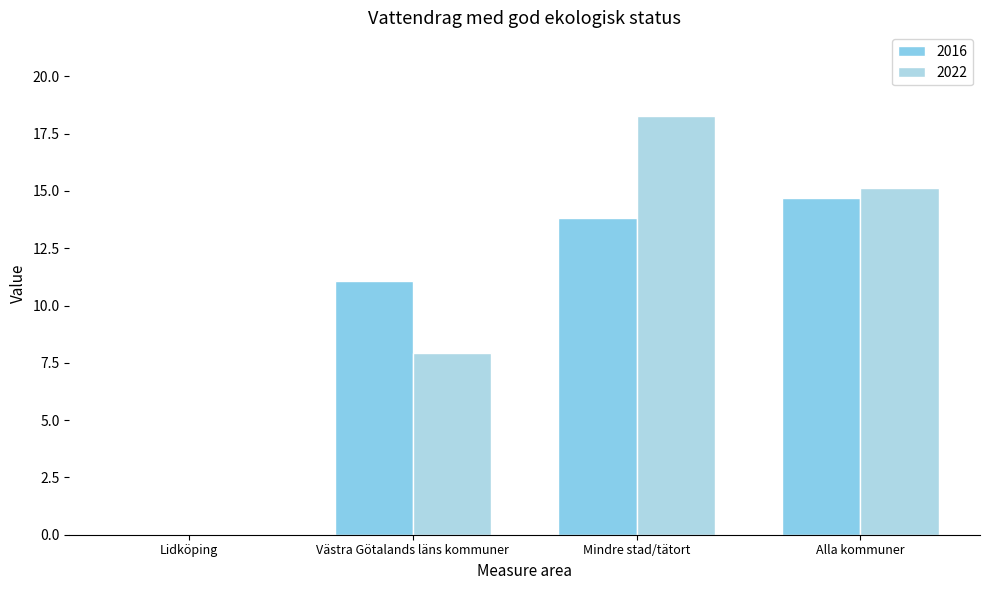

Which series changed the most between Lidköping and Alla kommuner?

2022